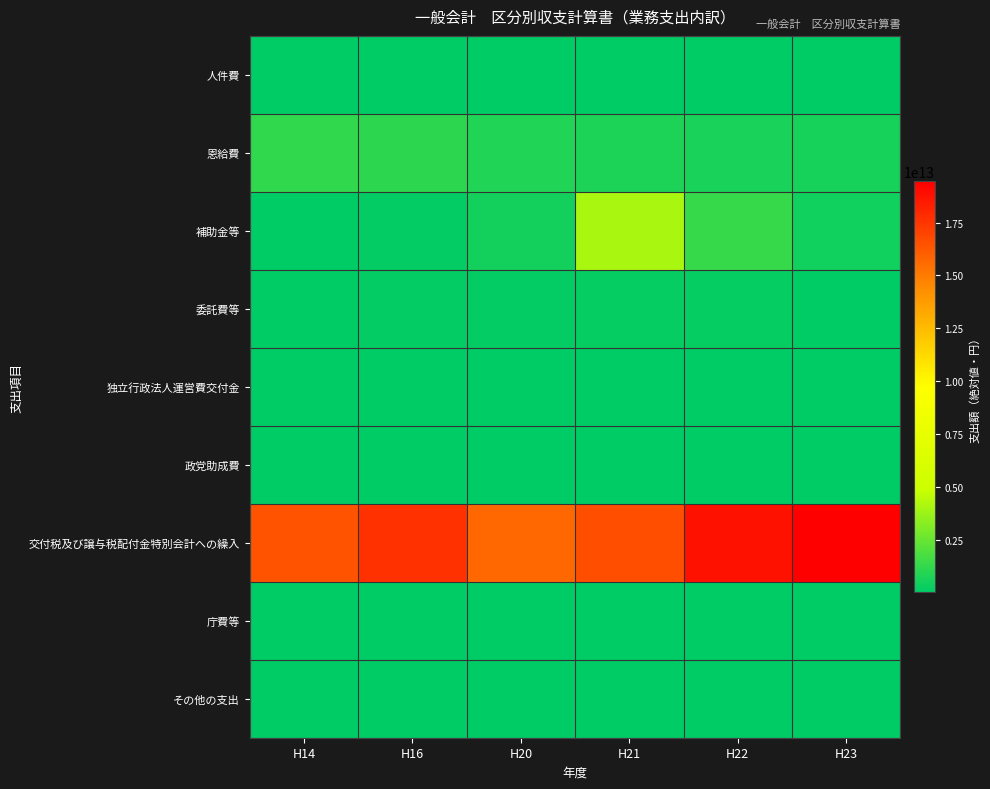

Which series changed the most between H14 and H23?

交付税及び譲与税配付金特別会計への繰入